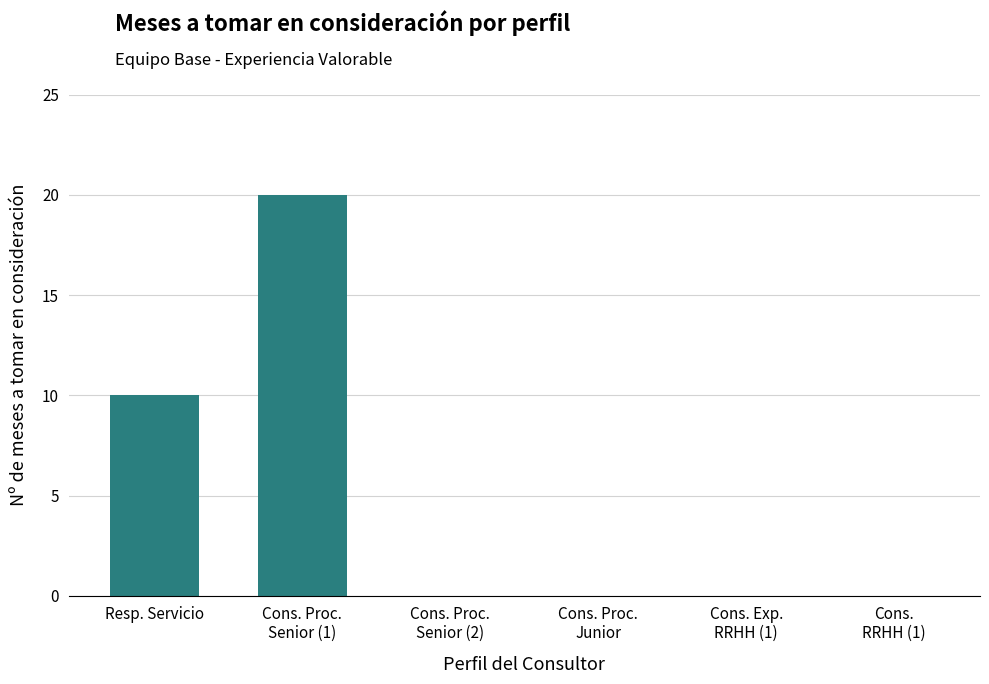

What is the maximum value shown in the chart?

20